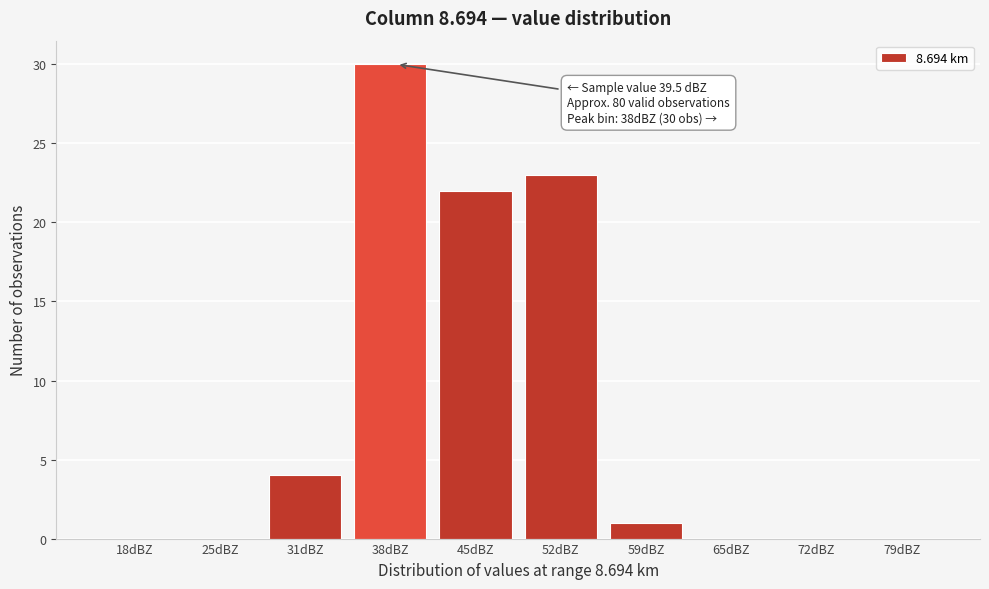

Reading left to right, list all the values displayed in this chart.

18dBZ=0	25dBZ=0	31dBZ=4	38dBZ=30	45dBZ=22	52dBZ=23	59dBZ=1	65dBZ=0	72dBZ=0	79dBZ=0